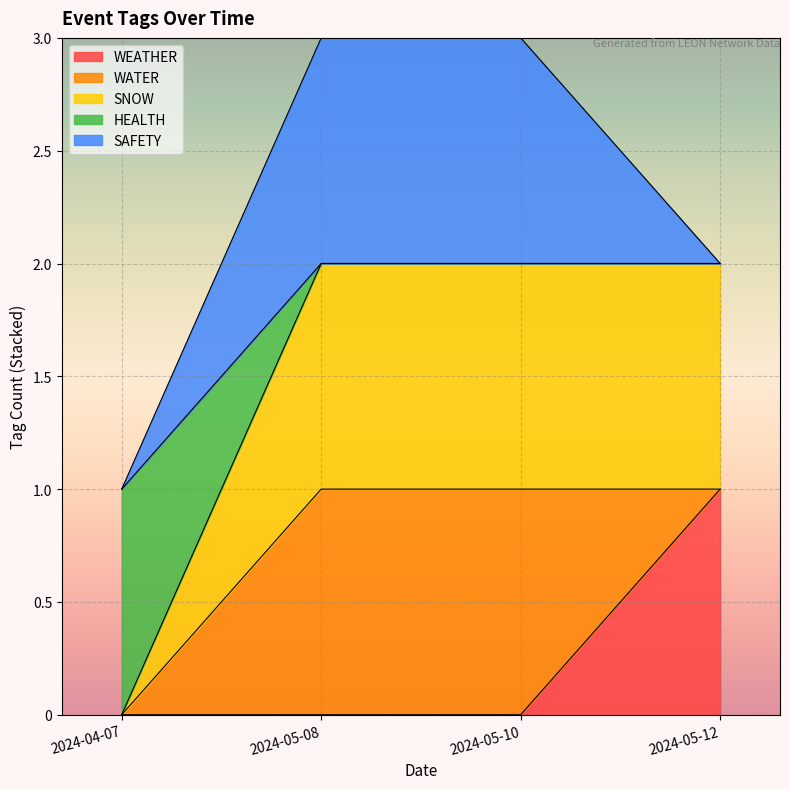

What is the label of the 3rd point from the left?

2024-05-10